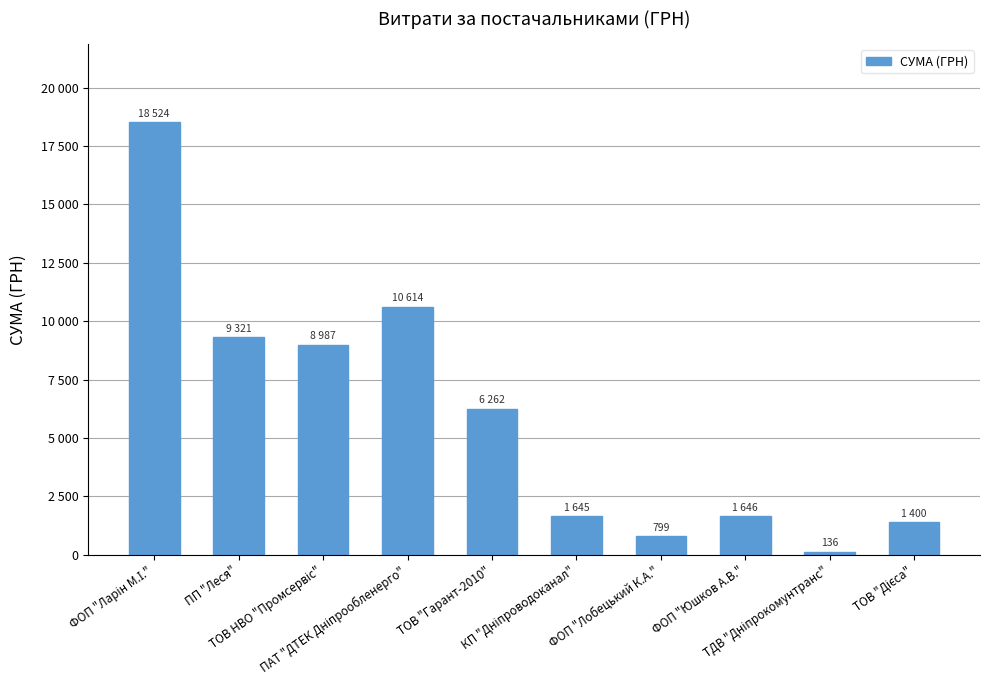

Reading right to left, extract all data points from this chart.

1399.9	135.7	1645.8	799.3	1644.7	6262.1	10614.0	8986.8	9321.3	18523.8